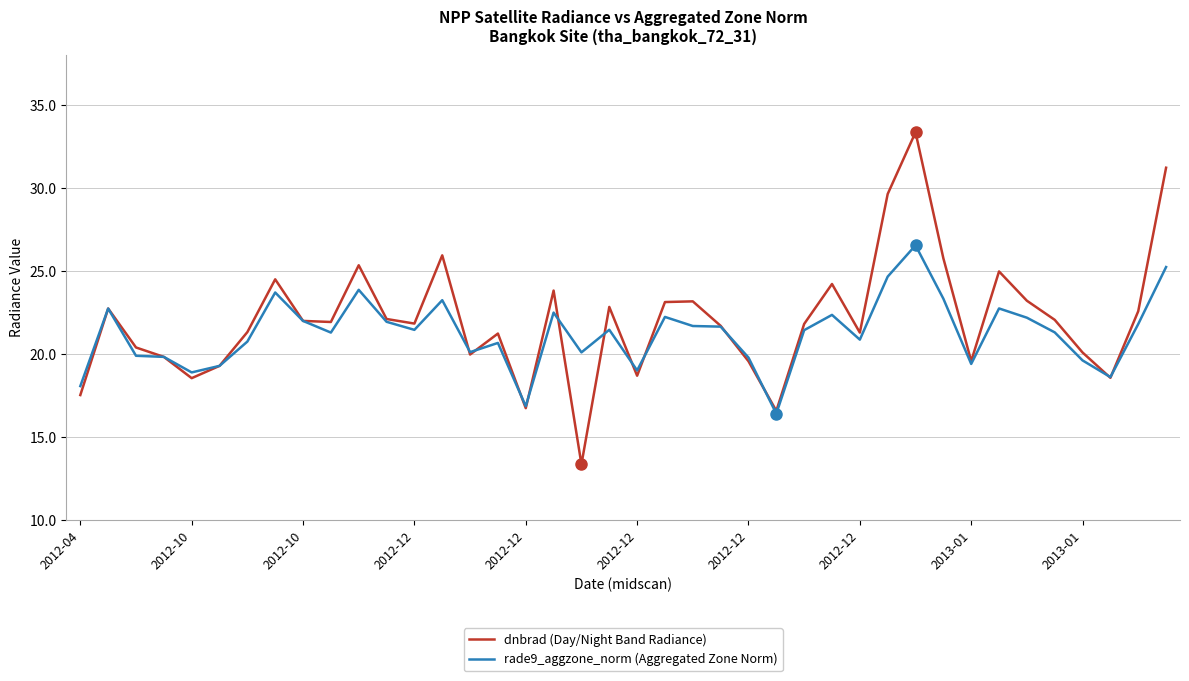

List the series in order of their peak value, highest first.

dnbrad (Day/Night Band Radiance), rade9_aggzone_norm (Aggregated Zone Norm)